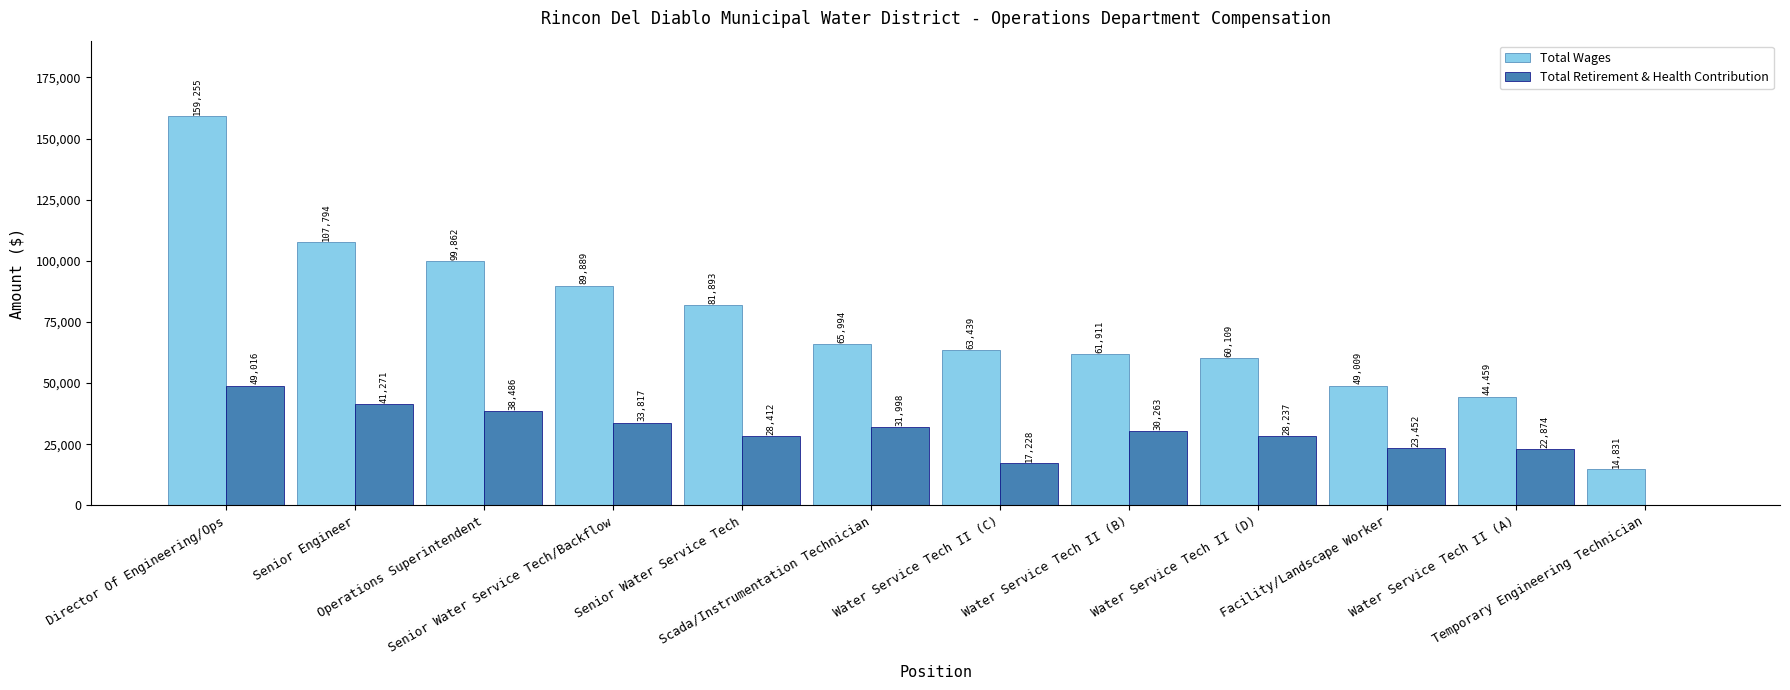

Which category has the highest value in the Total Wages series?

Director Of Engineering/Ops